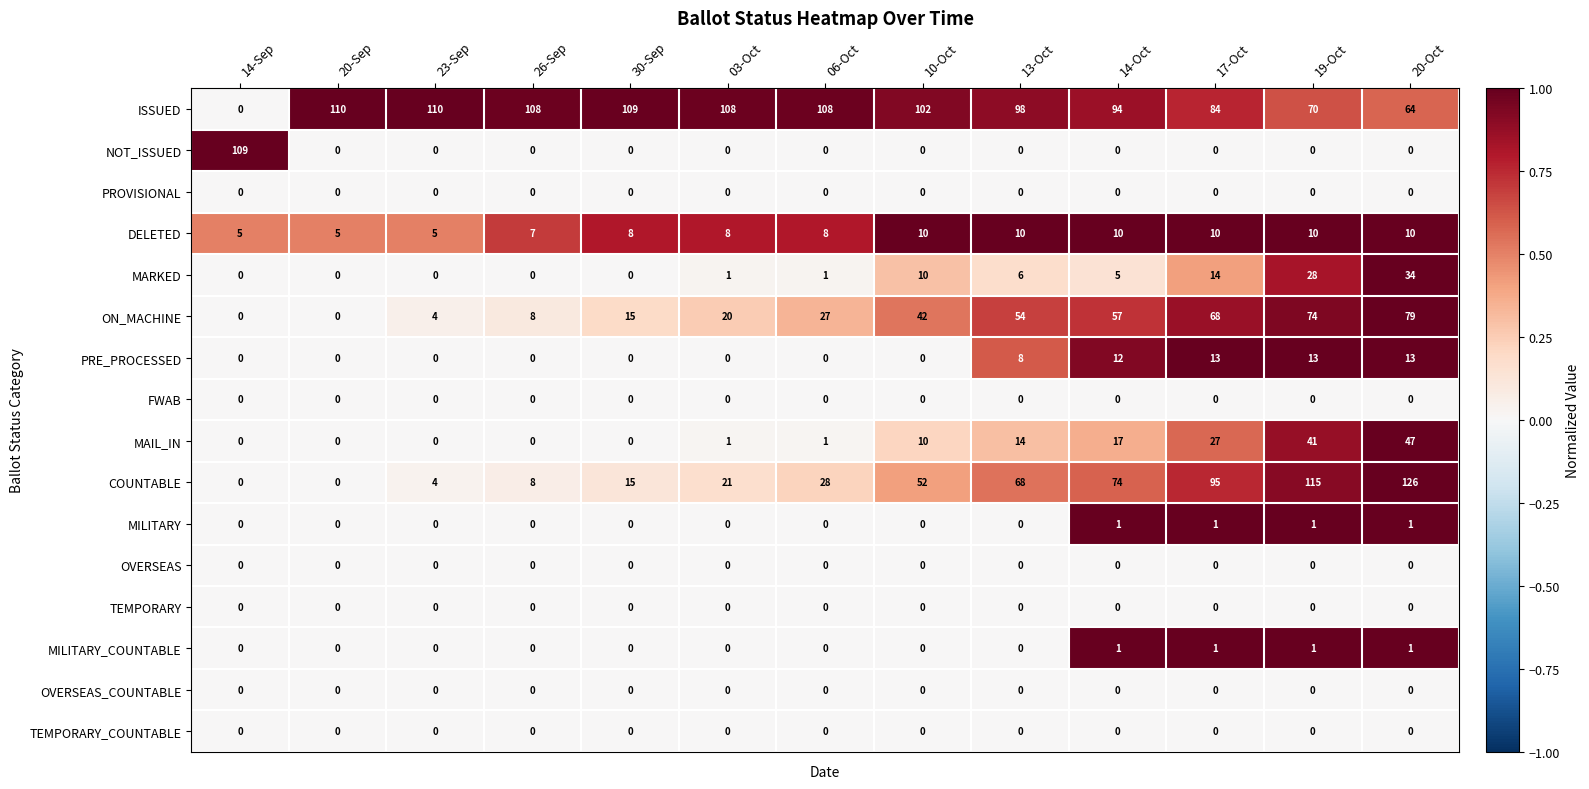

How many data points does each series have?

13